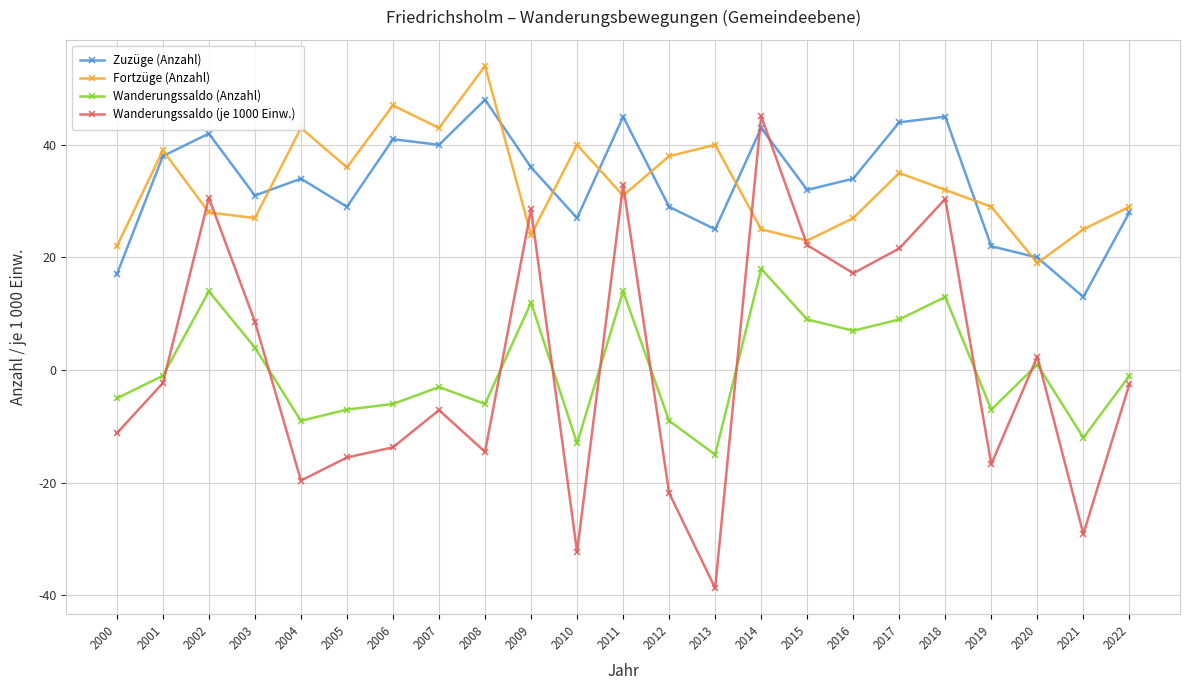

Which label corresponds to the largest value in the chart?

2008